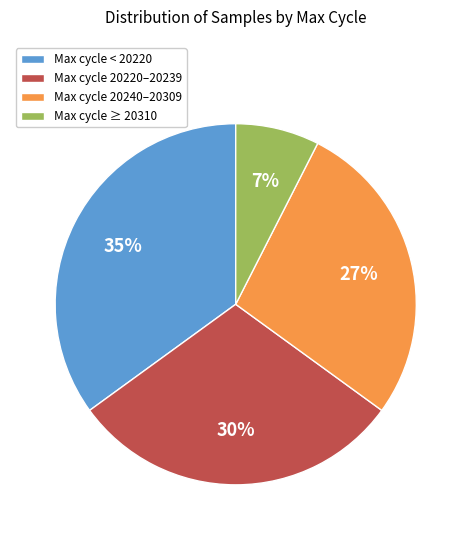

The Max cycle 20240–20309 slice represents 27% of the pie. True or false?

True